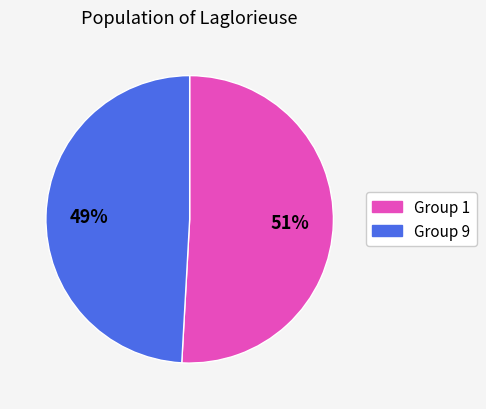

To the nearest percent, what is the average slice percentage?

50%